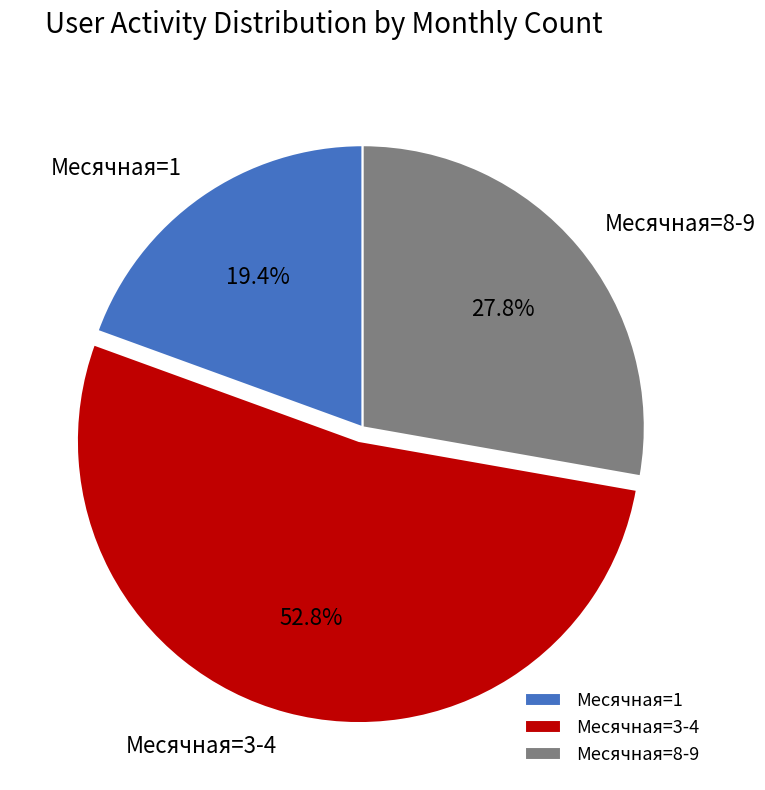

Count the number of slices in the pie.

3